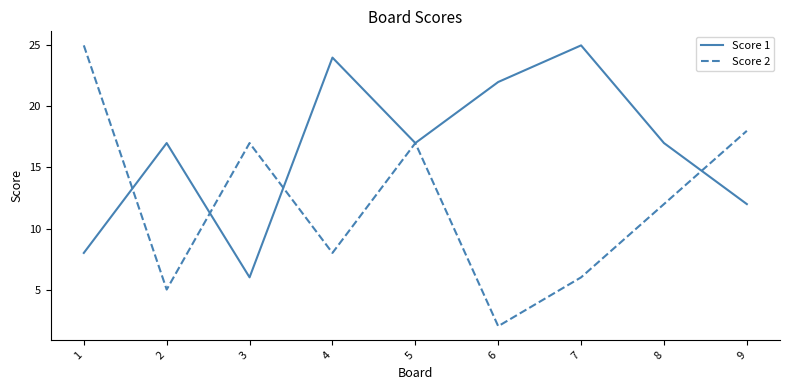

What is the greatest value displayed?

25